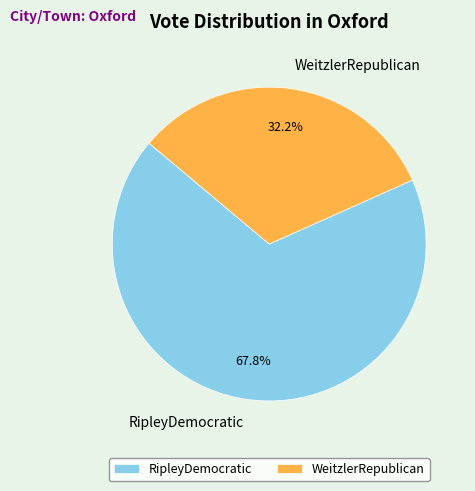

The RipleyDemocratic slice represents 53% of the pie. True or false?

False